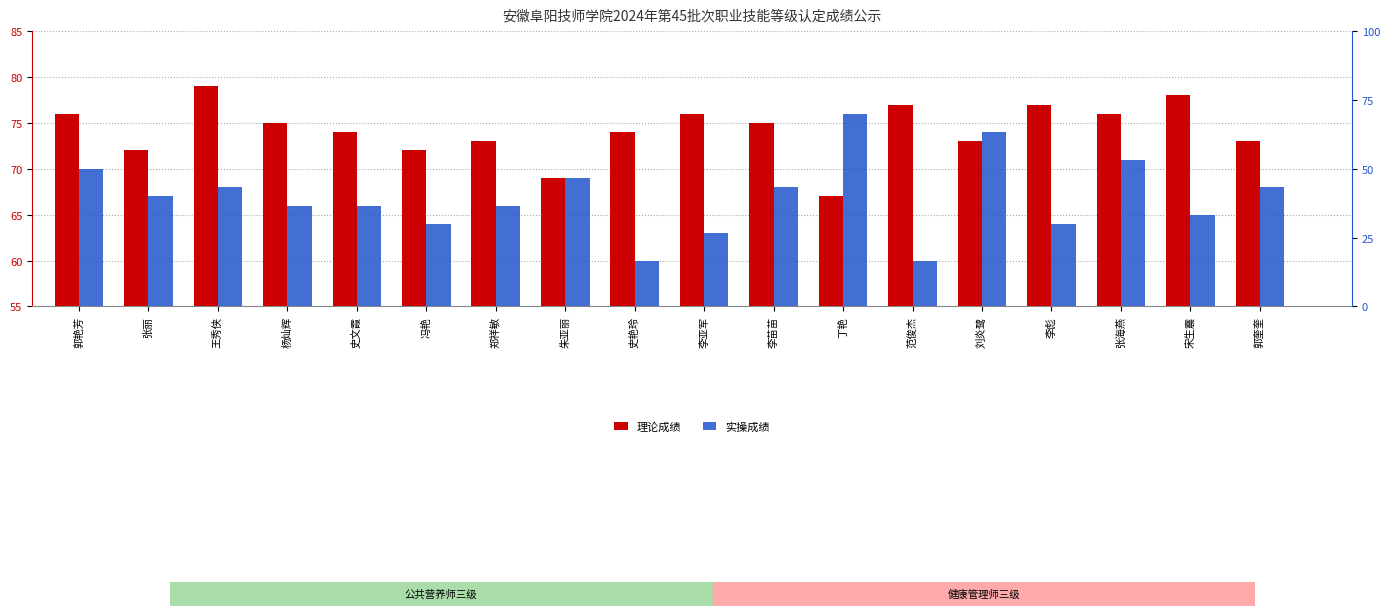

How many distinct data groups are displayed?

2